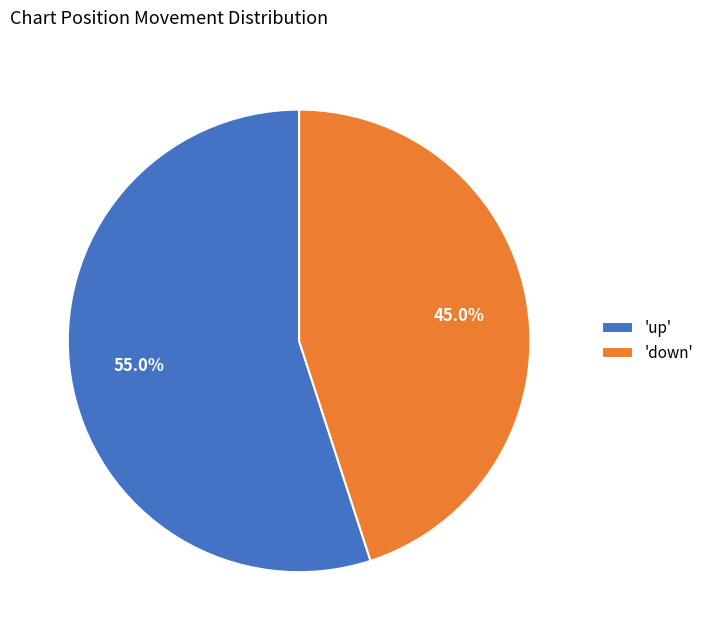

Approximately how many times larger is the value at 'down' compared to 'up'?

0.8